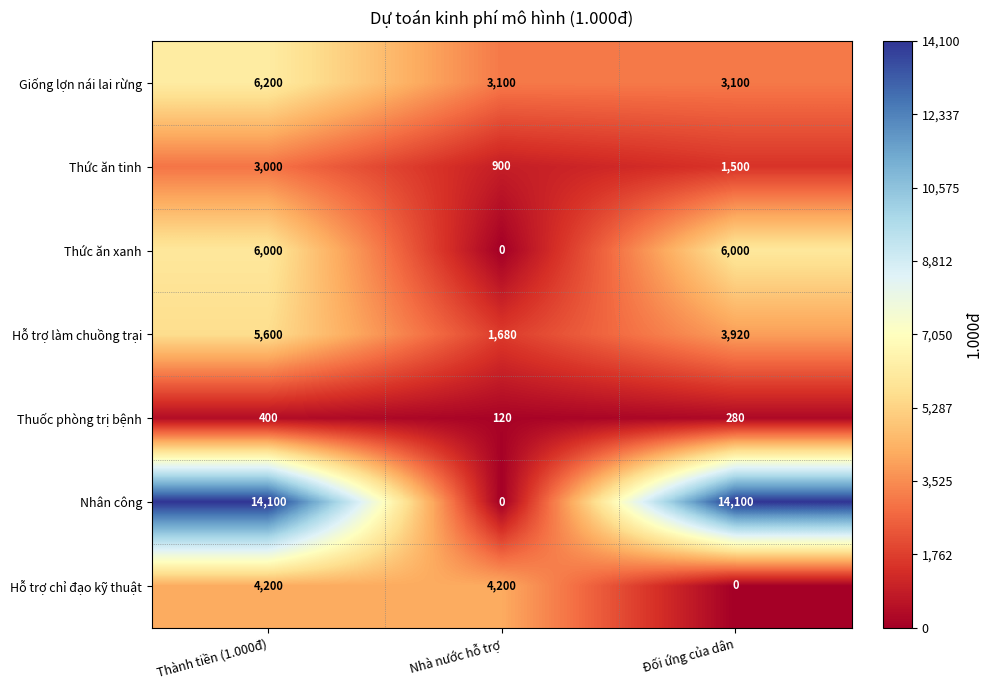

Reading right to left, what are all the values shown in this chart?

Giống lợn nái lai rừng: Đối ứng của dân=3100	Nhà nước hỗ trợ=3100	Thành tiền (1.000đ)=6200
Thức ăn tinh: Đối ứng của dân=1500	Nhà nước hỗ trợ=900	Thành tiền (1.000đ)=3000
Thức ăn xanh: Đối ứng của dân=6000	Nhà nước hỗ trợ=0	Thành tiền (1.000đ)=6000
Hỗ trợ làm chuồng trại: Đối ứng của dân=3920	Nhà nước hỗ trợ=1680	Thành tiền (1.000đ)=5600
Thuốc phòng trị bệnh: Đối ứng của dân=280	Nhà nước hỗ trợ=120	Thành tiền (1.000đ)=400
Nhân công: Đối ứng của dân=14100	Nhà nước hỗ trợ=0	Thành tiền (1.000đ)=14100
Hỗ trợ chỉ đạo kỹ thuật: Đối ứng của dân=0	Nhà nước hỗ trợ=4200	Thành tiền (1.000đ)=4200